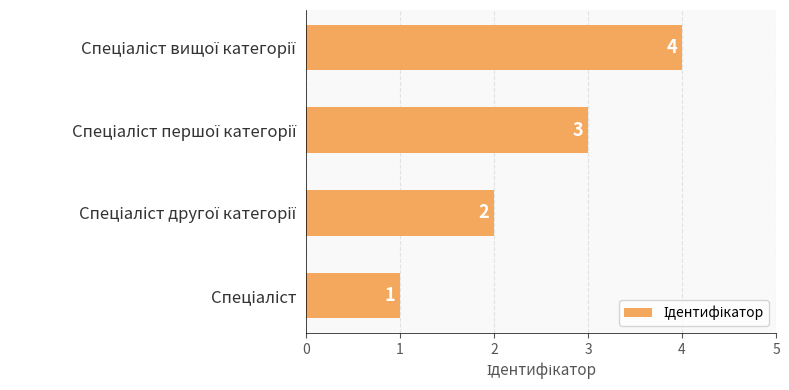

What is the sum of all values?

10